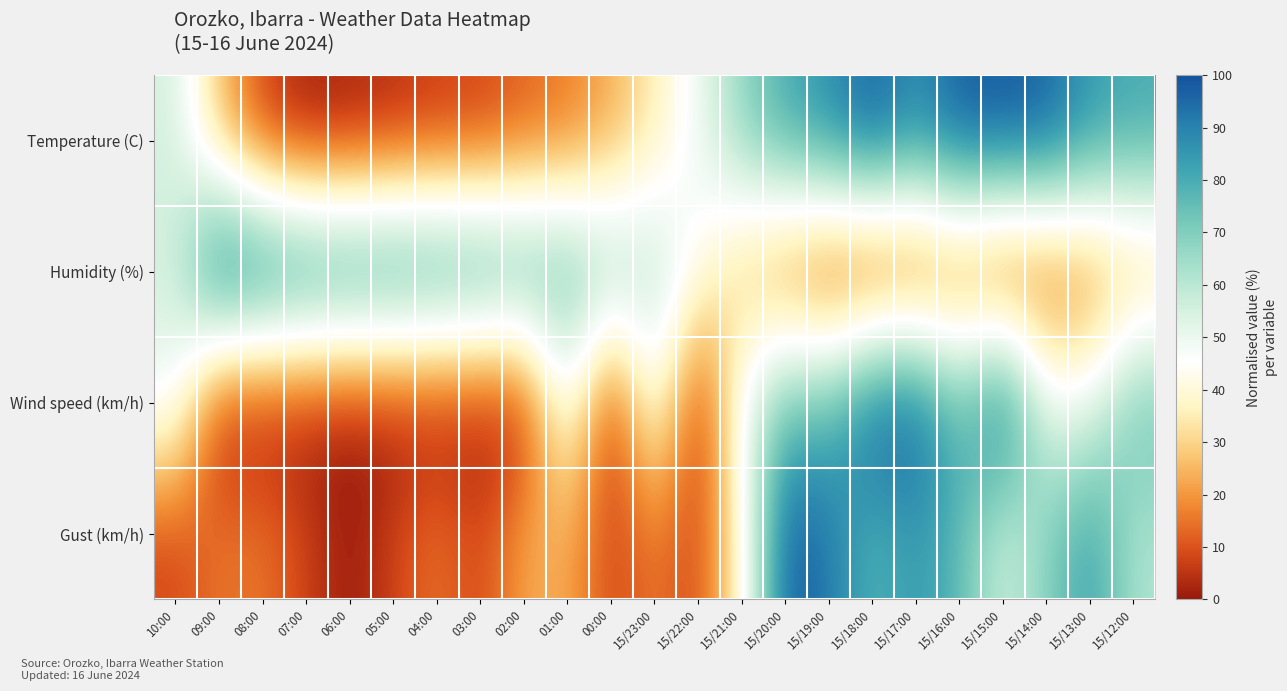

Which series has the largest range (max minus min)?

Temperature (C)